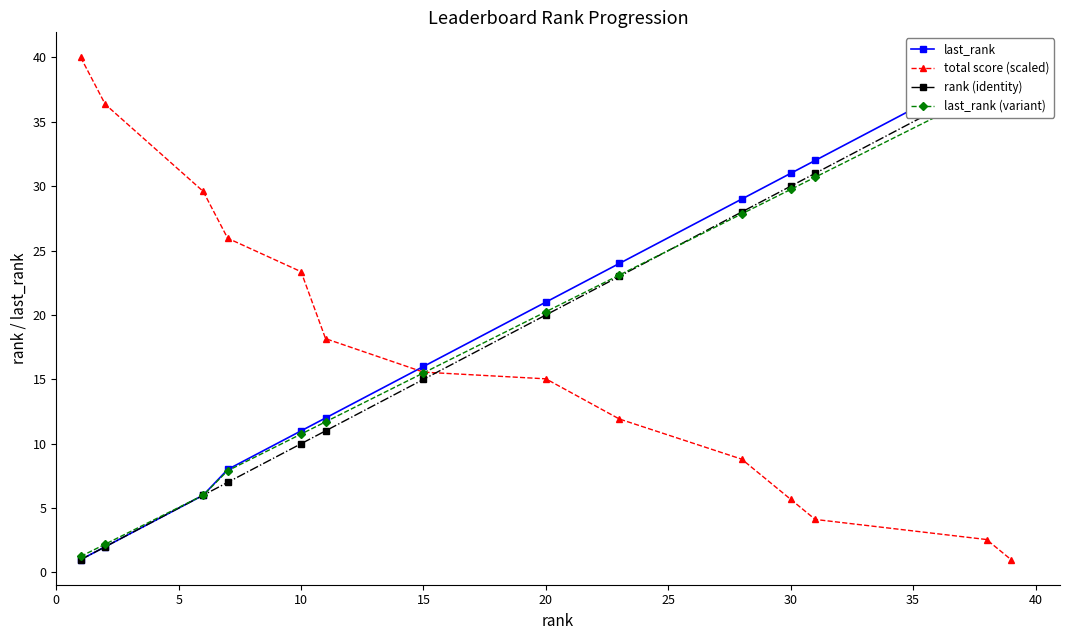

True or false: last_rank and rank (identity) intersect in this chart.

False